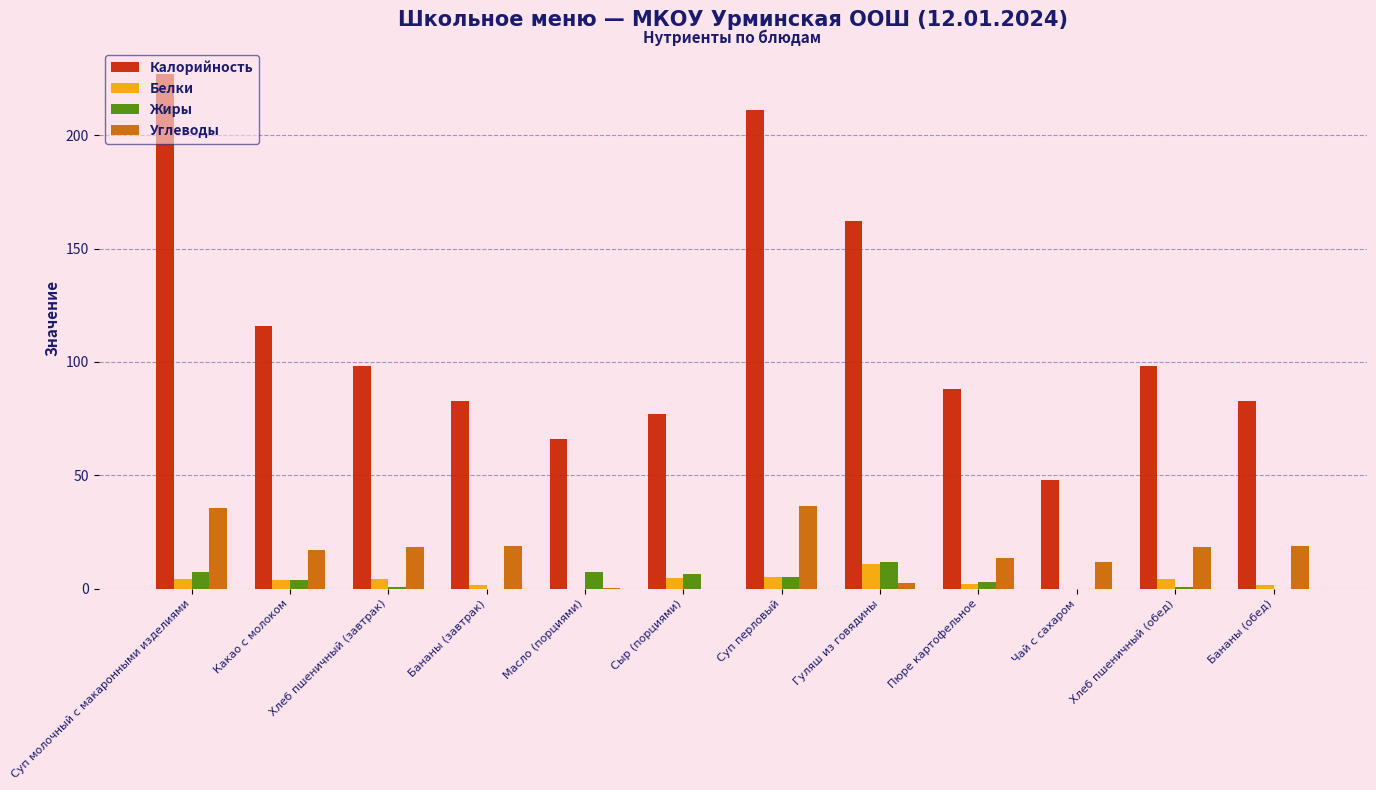

What is the maximum value for Жиры?

12.0